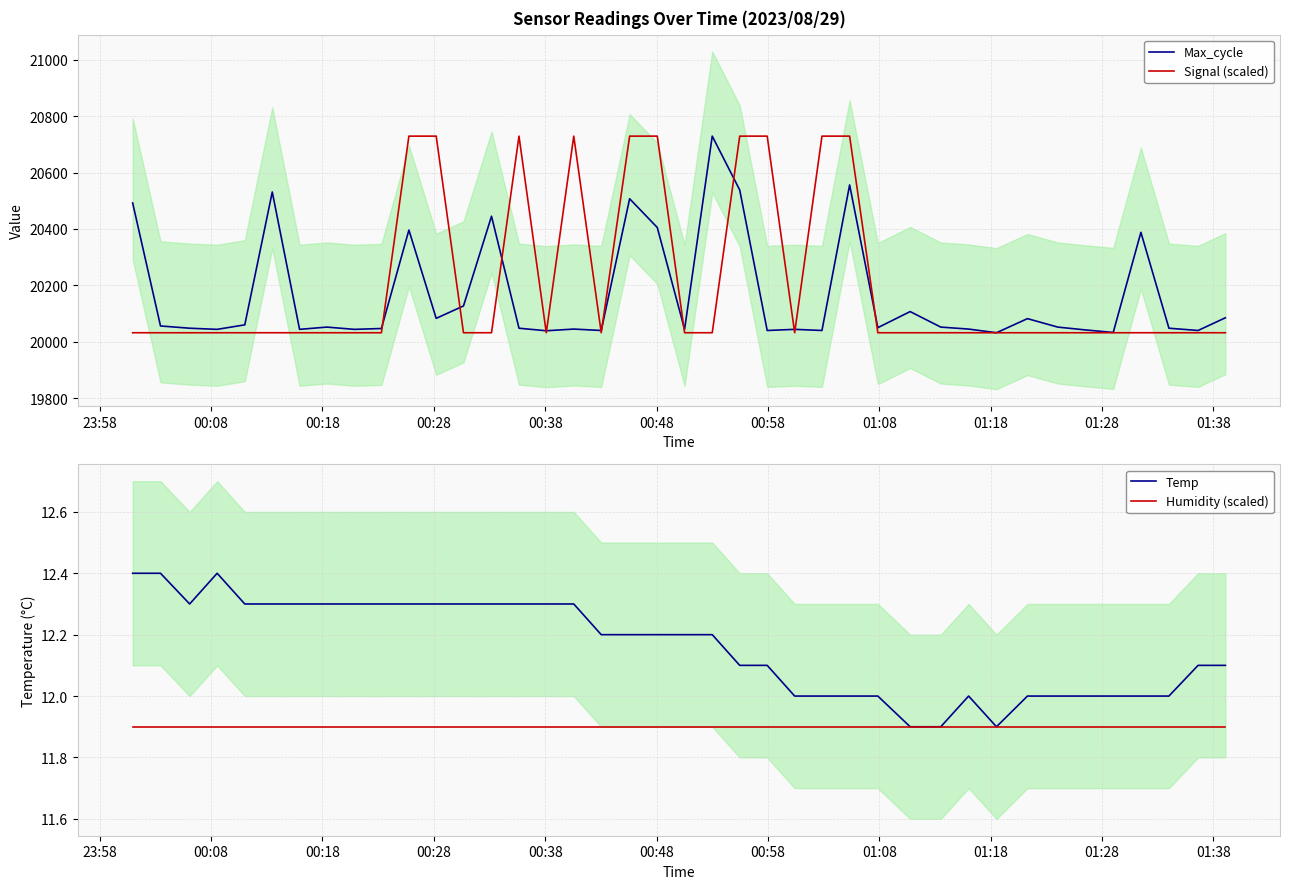

What are all the series names shown in the legend?

Max_cycle, Signal (scaled), Temp, Humidity (scaled)